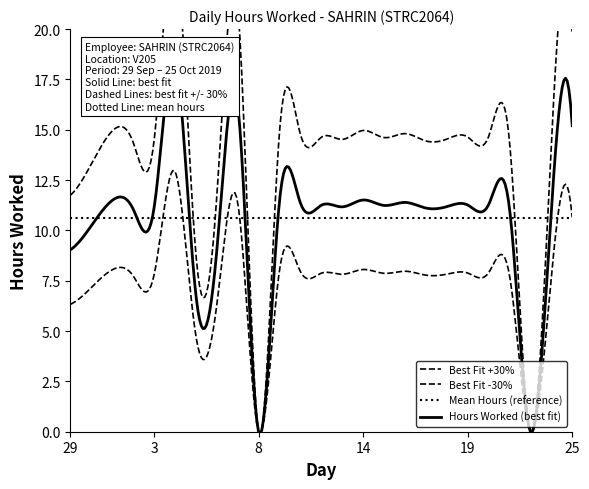

At which category does the chart reach its minimum across all series?

8